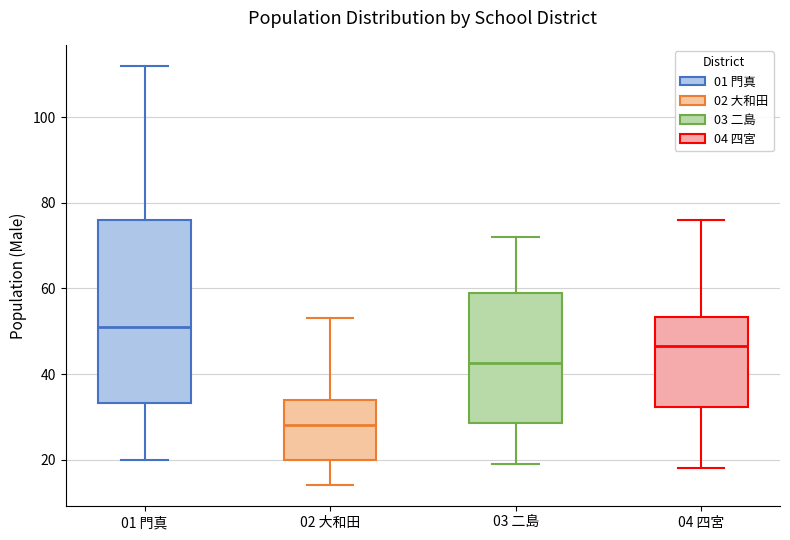

Which box is the tallest, from its lower edge to its upper edge?

01 門真